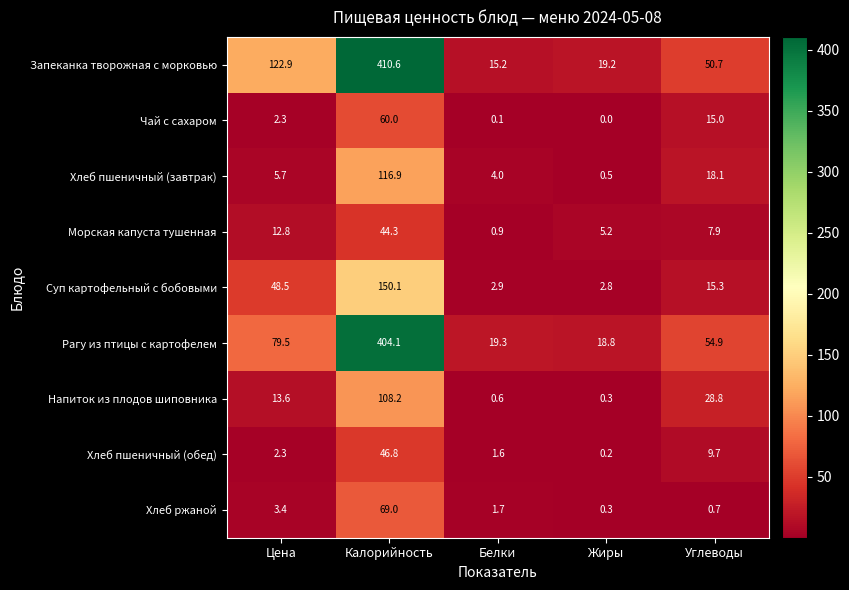

Which series has the largest total across all categories?

Запеканка творожная с морковью